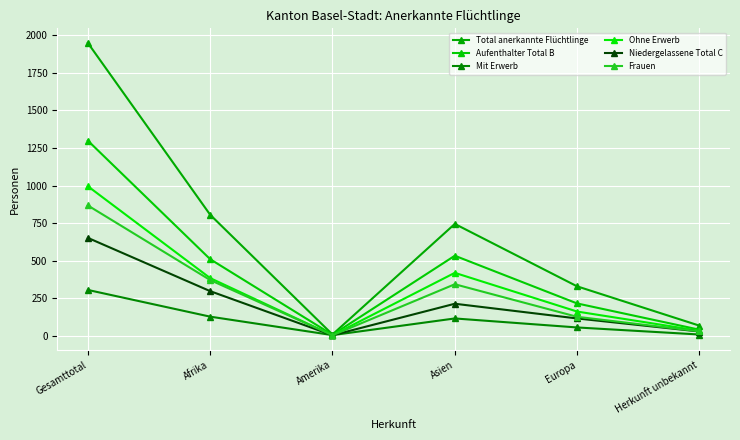

How many lines are shown in the chart?

6